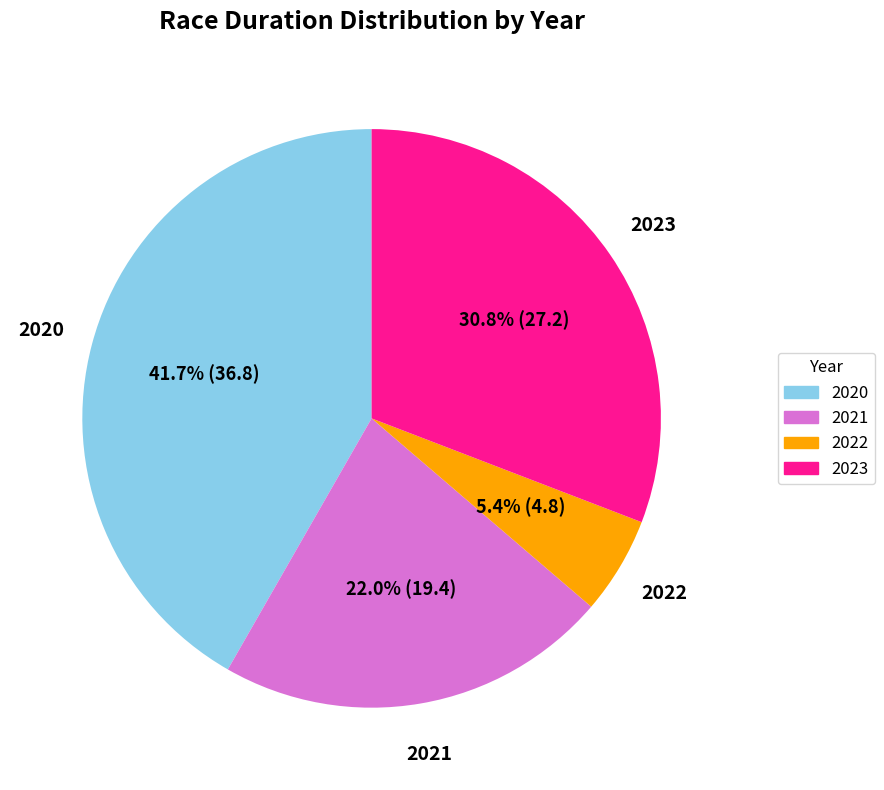

Does any single category account for the majority?

No